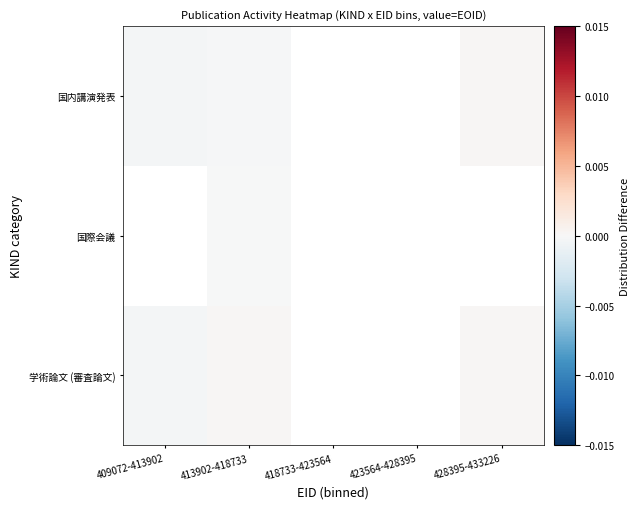

At which category does the chart reach its minimum across all series?

409072-413902